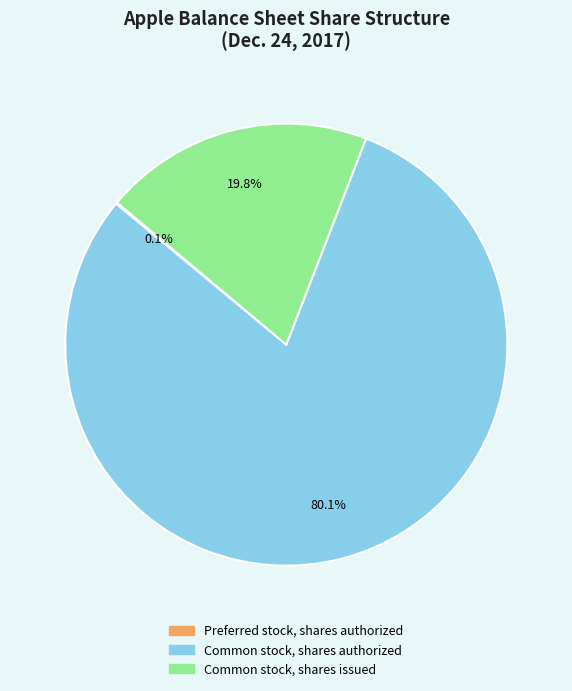

Does Common stock, shares authorized account for over 50% of the chart?

Yes